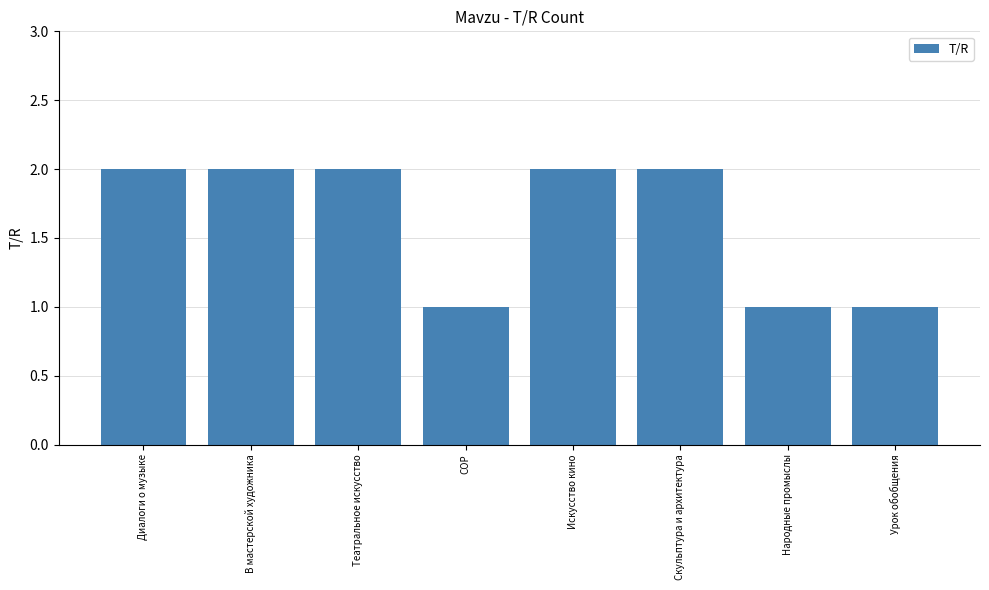

The value at СОР is 0. True or false?

False